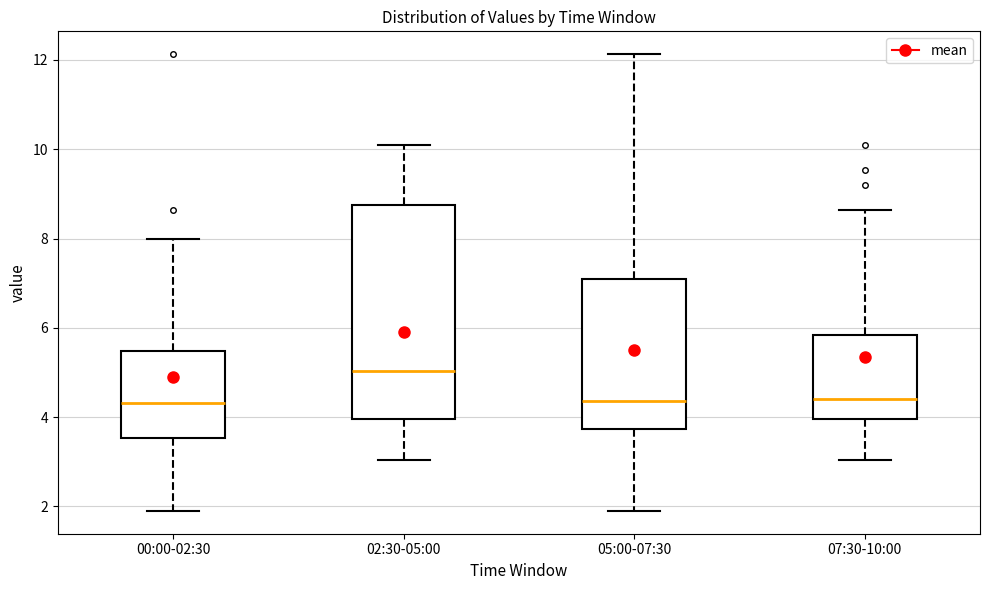

Comparing the boxes themselves (not the whiskers), which one is the tallest?

02:30-05:00